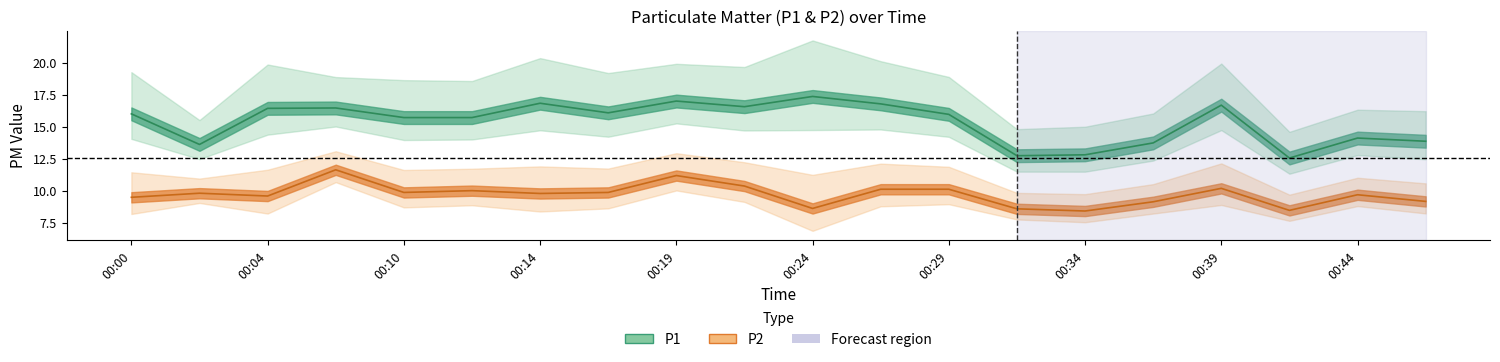

Reading left to right, extract all data points from this chart.

P1: 00:00=16.0	00:02=13.6	00:04=16.4	00:07=16.5	00:10=15.7	00:12=15.7	00:14=16.9	00:17=16.1	00:19=17.0	00:22=16.6	00:24=17.4	00:27=16.8	00:29=16.0	00:31=12.8	00:34=12.8	00:36=13.8	00:39=16.7	00:41=12.6	00:44=14.1	00:46=13.9
P2: 00:00=9.5	00:02=9.8	00:04=9.6	00:07=11.7	00:10=9.9	00:12=10.0	00:14=9.8	00:17=9.9	00:19=11.2	00:22=10.4	00:24=8.6	00:27=10.1	00:29=10.1	00:31=8.6	00:34=8.4	00:36=9.2	00:39=10.2	00:41=8.5	00:44=9.7	00:46=9.2